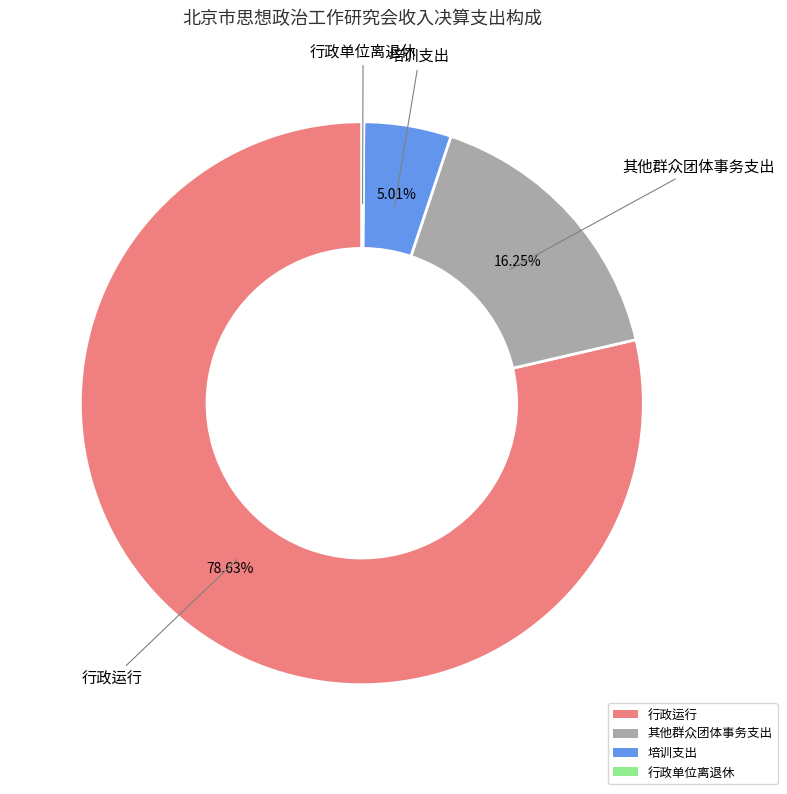

True or false: 行政运行 accounts for 86% of the total.

False